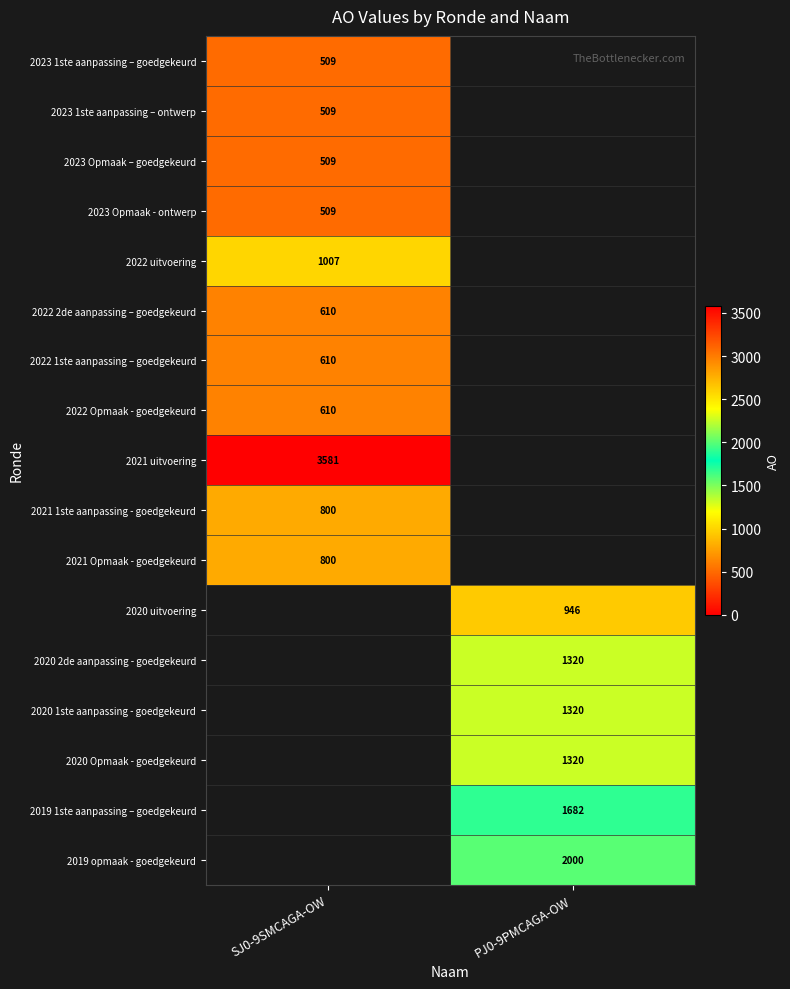

The 2023 Opmaak – goedgekeurd series shows 767 at SJ0-9SMCAGA-OW. True or false?

False